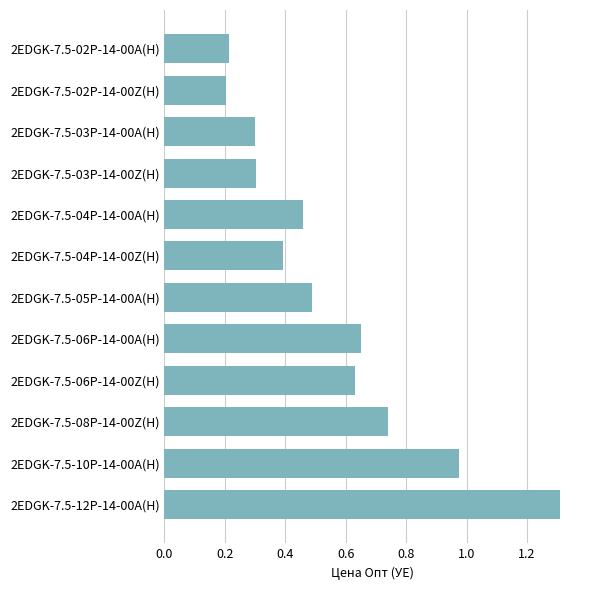

True or false: the data shows 0.6 at 2EDGK-7.5-04P-14-00Z(H).

False